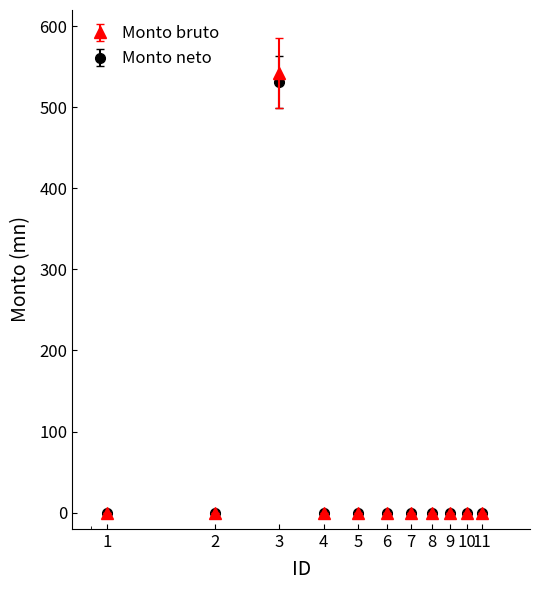

Which series has the largest range (max minus min)?

Monto bruto